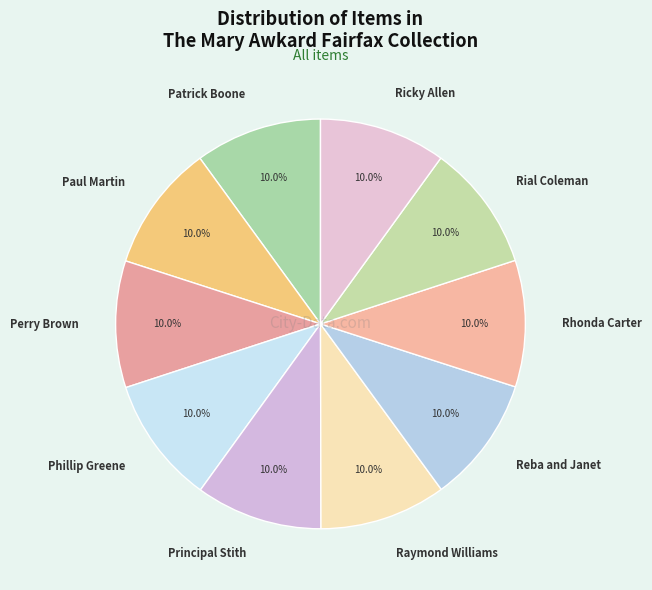

To the nearest percent, what percentage of the pie is Perry Brown?

10%